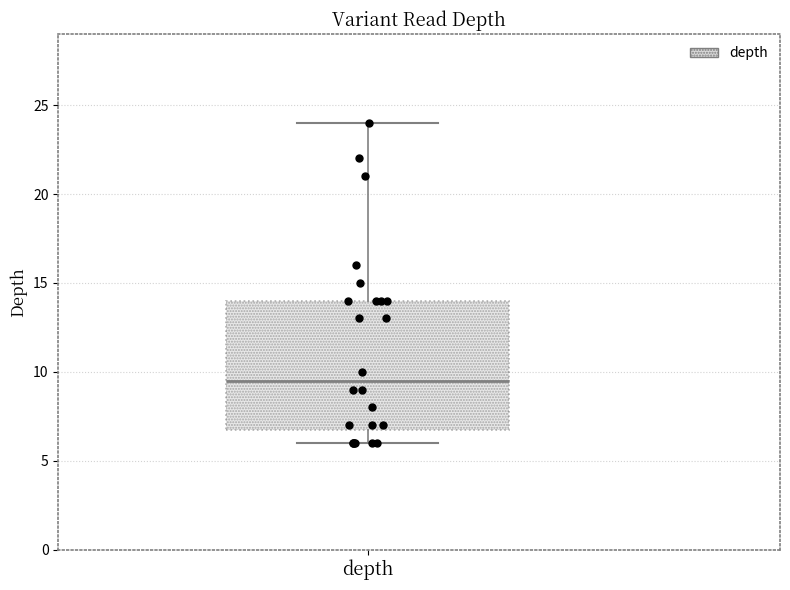

Read this box plot against the y-axis: the position of the median line, the range covered by the box, and the ends of both whiskers. The values are not printed on the chart, so give them approximately, as read against the axis.

median 9.5, box 7.0 to 14.0, whiskers 6.0 to 24.0